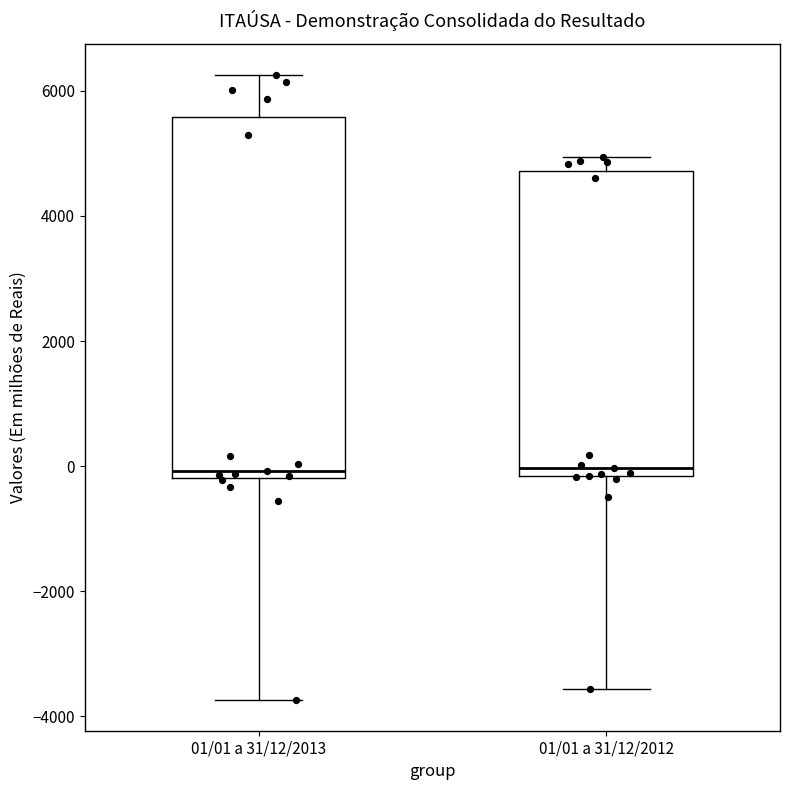

Reading left to right, transcribe this box plot: for each box, give where its median line is, the range the box spans, and where its two whiskers end, as read against the y-axis. The values are not printed on the chart, so give them approximately, as read against the axis.

01/01 a 31/12/2013: median 0, box -200 to 5600, whiskers -3800 to 6200
01/01 a 31/12/2012: median 0, box -200 to 4800, whiskers -3600 to 5000